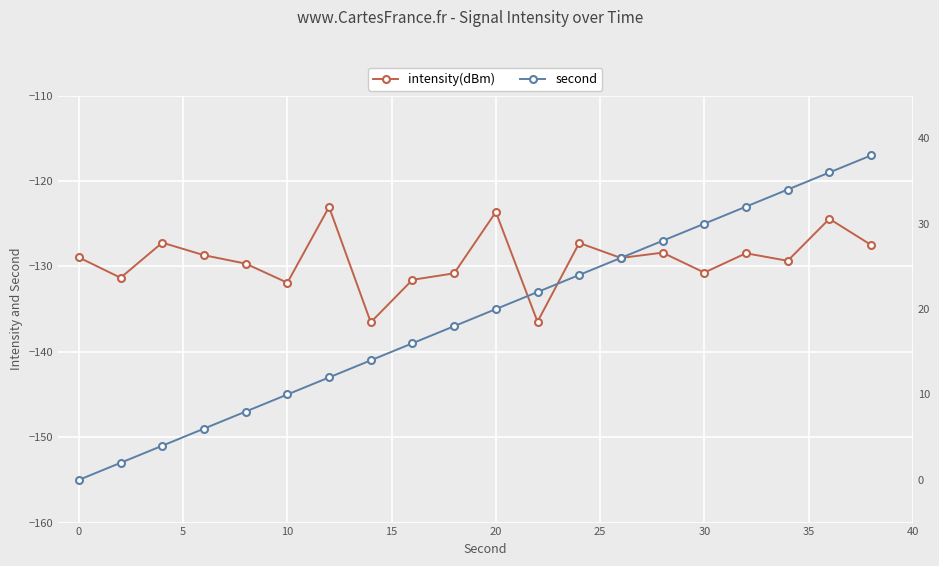

True or false: intensity(dBm) has a value of -211.9 at 30.

False